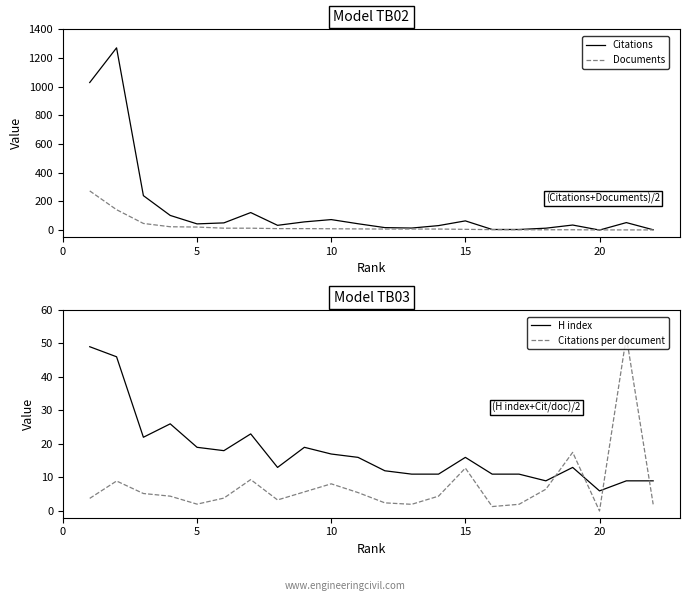

How many series are shown in this chart?

4